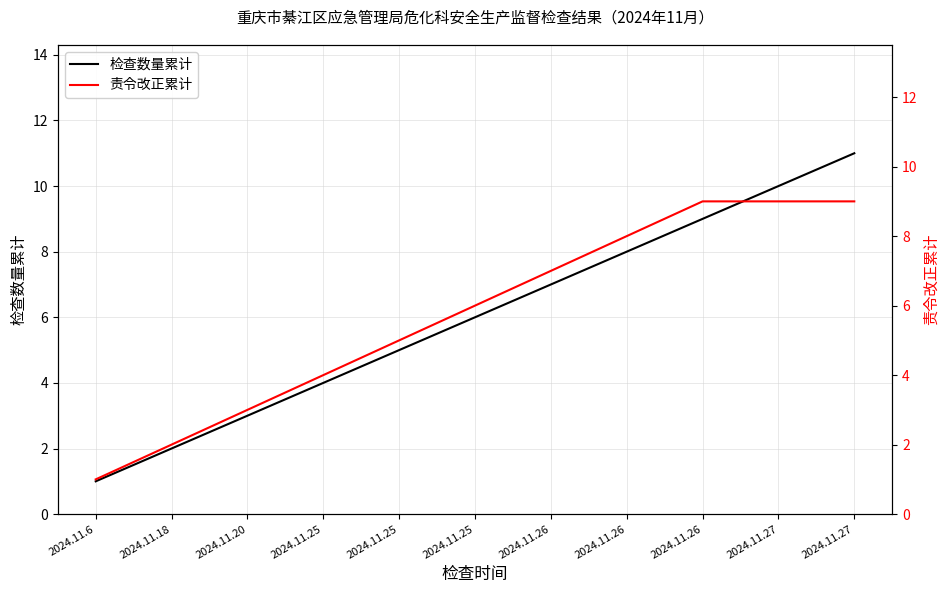

What is the maximum value for 责令改正累计?

9